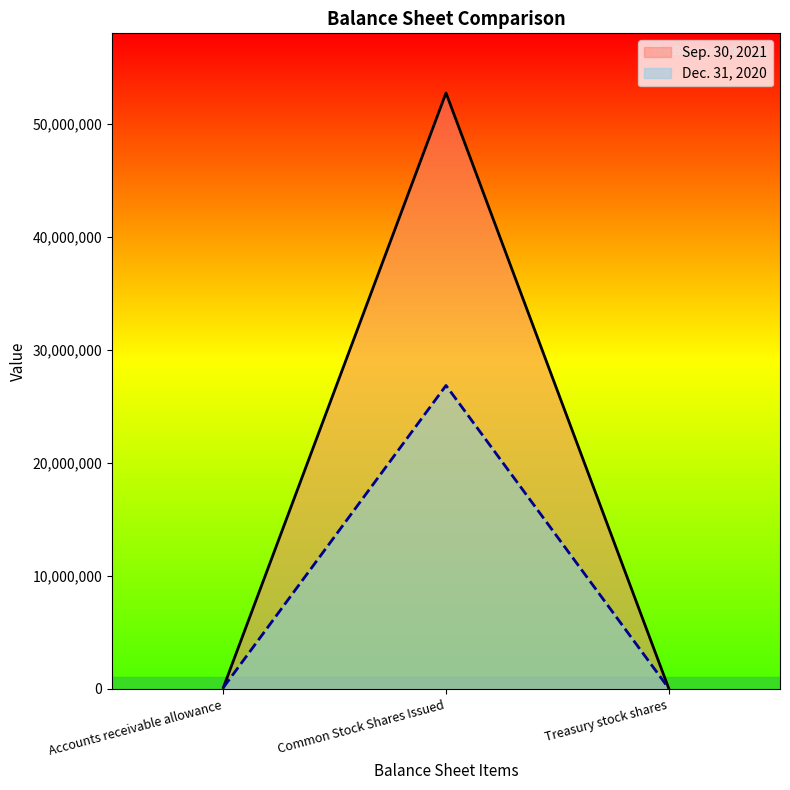

Rank the series by their average value, from lowest to highest.

Dec. 31, 2020, Sep. 30, 2021